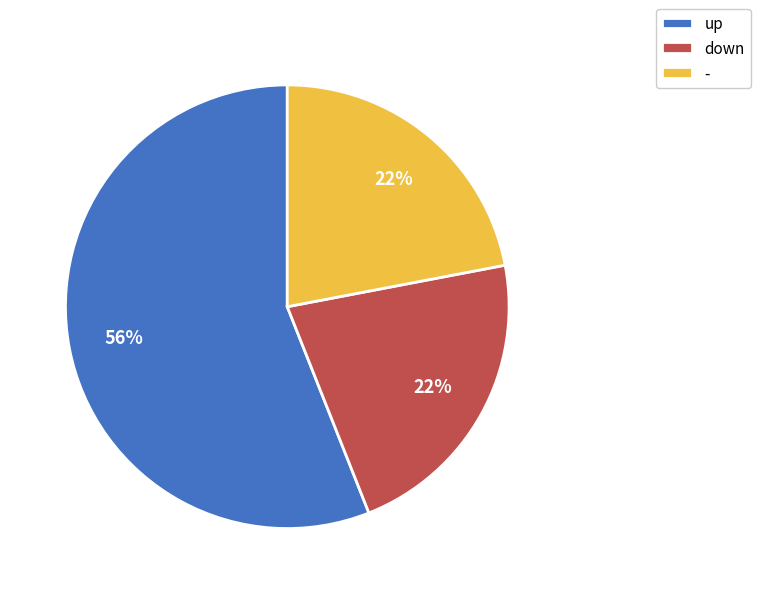

Is down the majority of the pie?

No